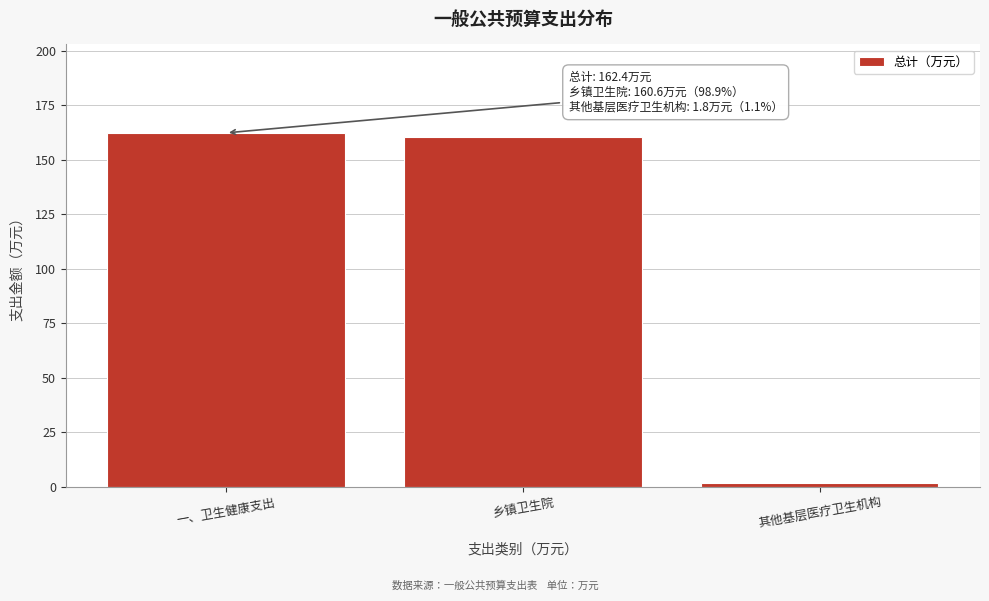

Reading left to right, list all the values displayed in this chart.

一、卫生健康支出=162.4	乡镇卫生院=160.6	其他基层医疗卫生机构=1.8